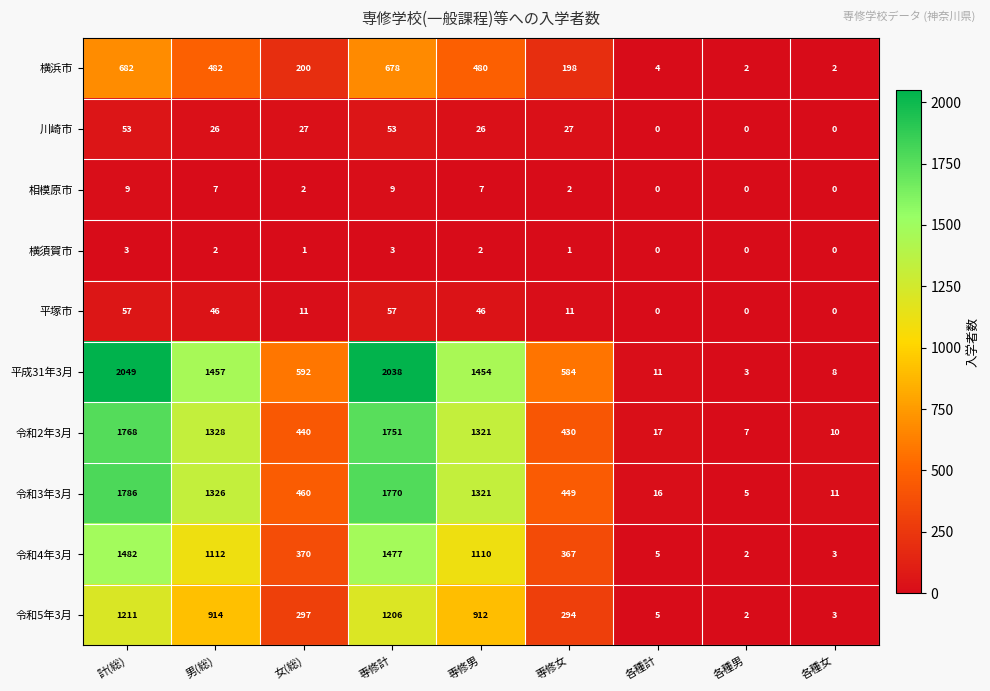

At 専修計, list the series in order from smallest to largest.

横須賀市, 相模原市, 川崎市, 平塚市, 横浜市, 令和5年3月, 令和4年3月, 令和2年3月, 令和3年3月, 平成31年3月